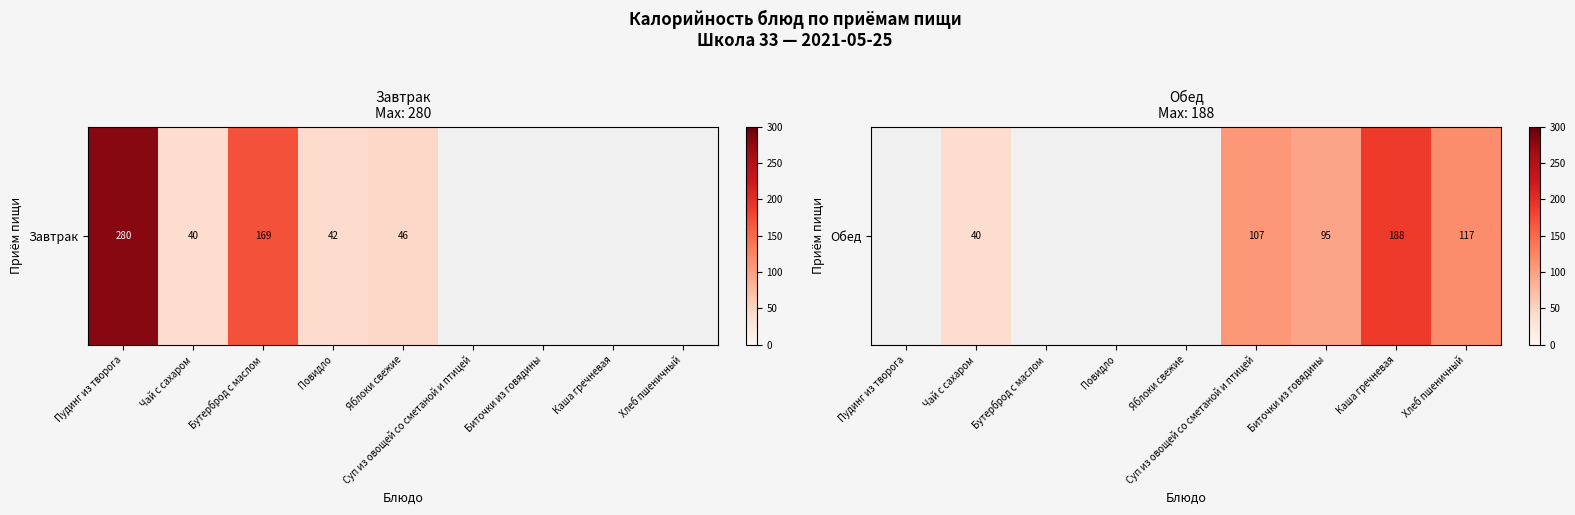

What is the minimum value shown in the chart?

40.0